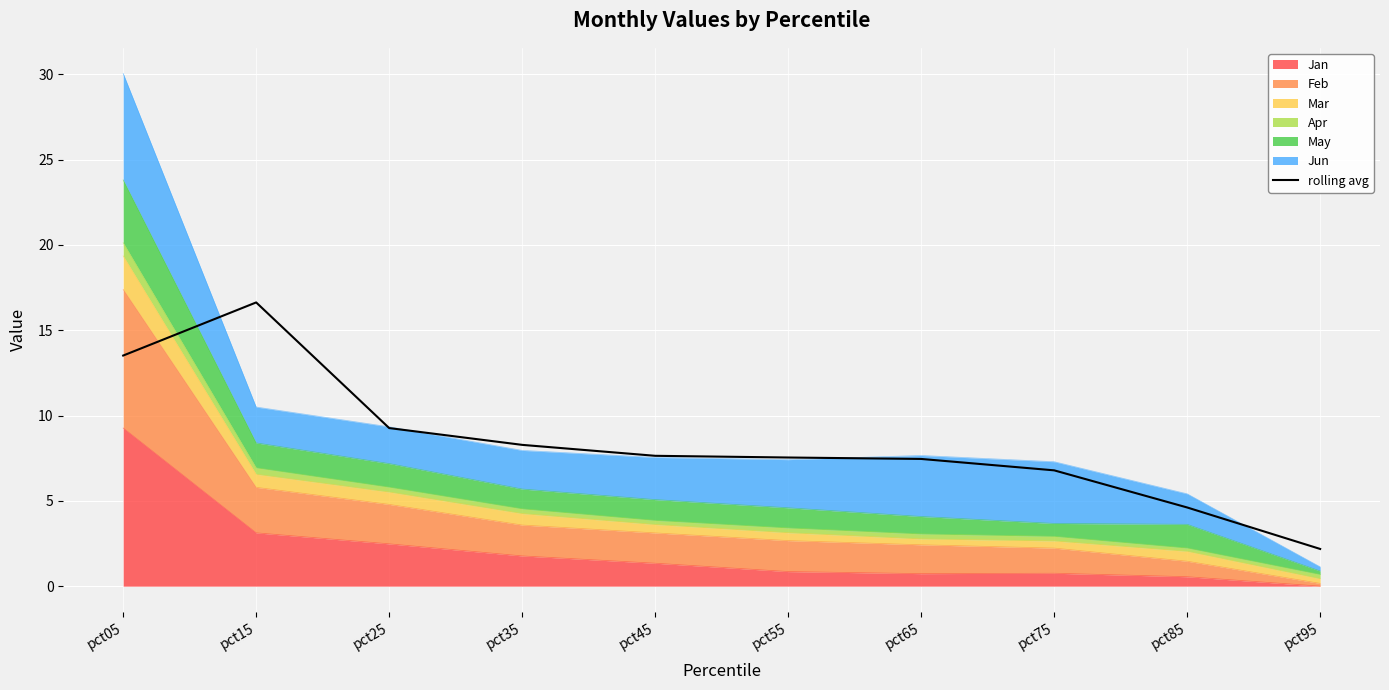

Which has a higher value, pct05 or pct45?

pct05